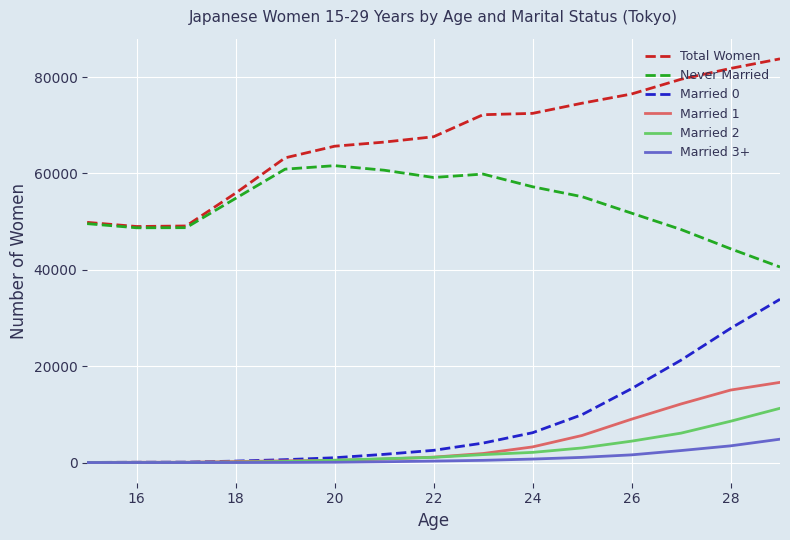

Rank the series by their maximum value, from lowest to highest.

Married 3+, Married 2, Married 1, Married 0, Never Married, Total Women